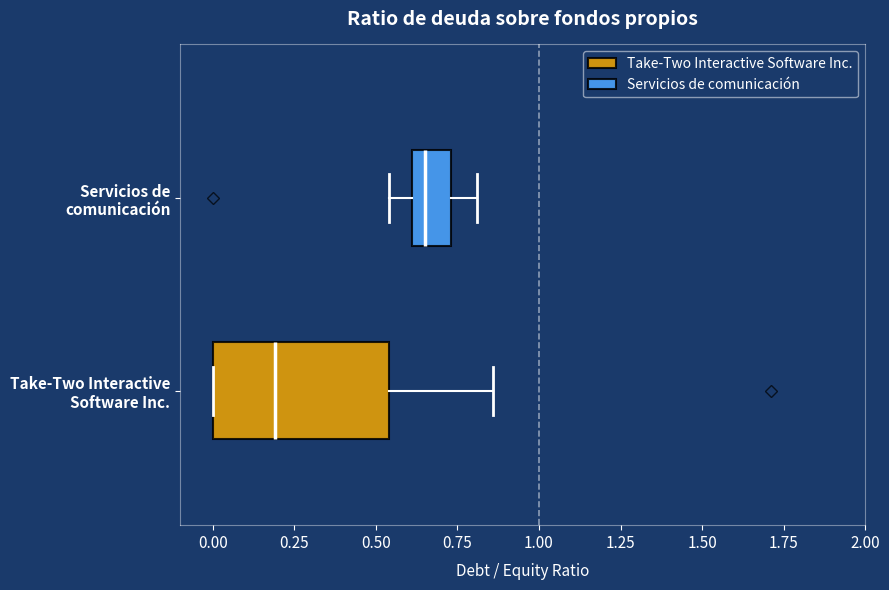

Where does the right whisker of the box for Servicios de comunicación end on the x-axis? The values are not printed on the chart, so give them approximately, as read against the axis.

0.80